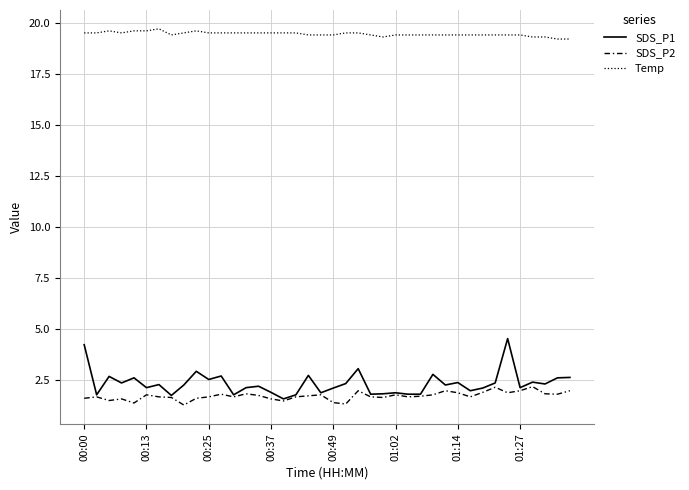

Which series has the largest total across all categories?

Temp